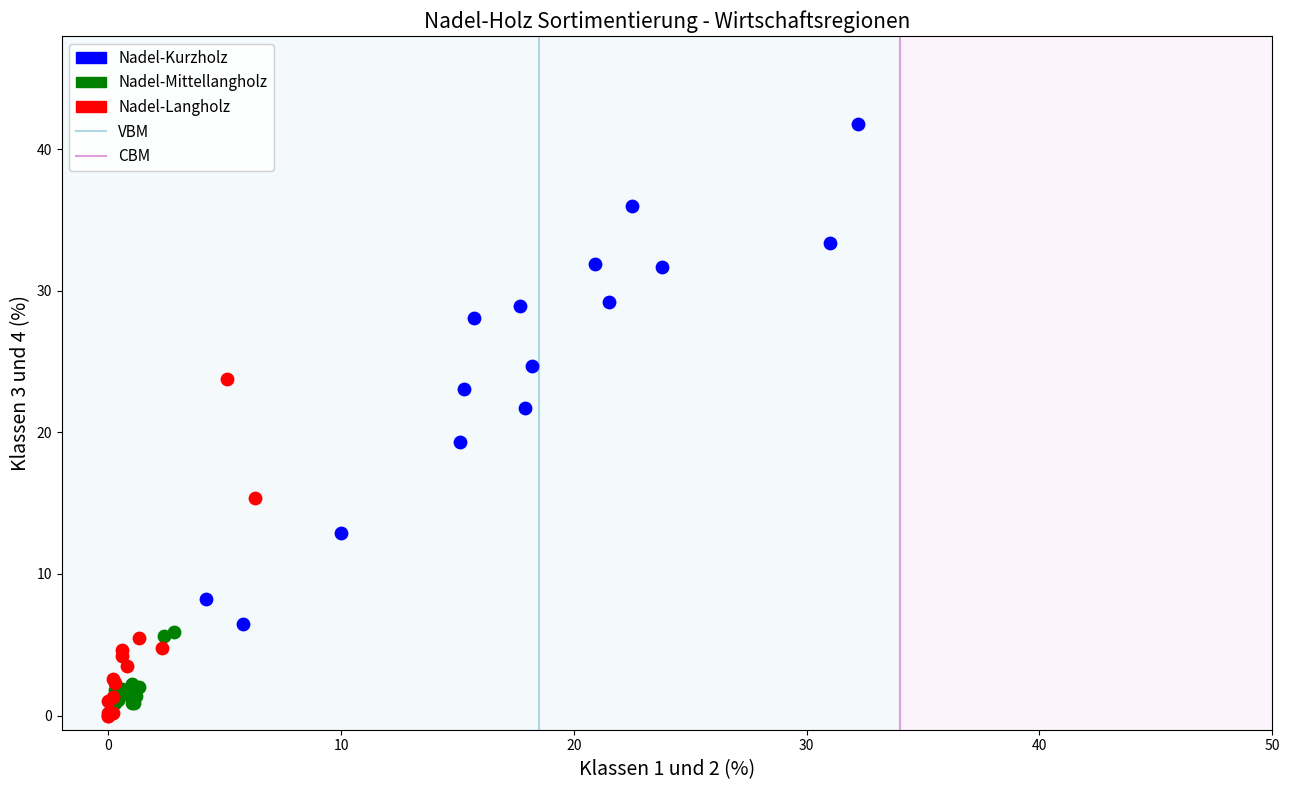

Which series has the widest spread of Y values?

Nadel-Kurzholz